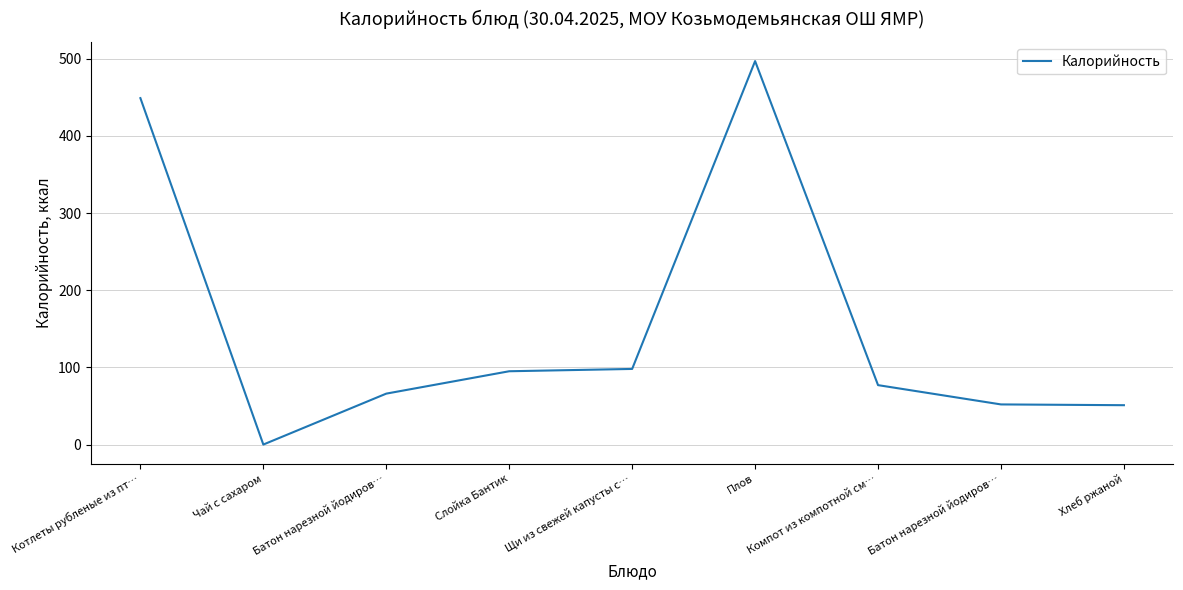

Where is the first local maximum?

Плов